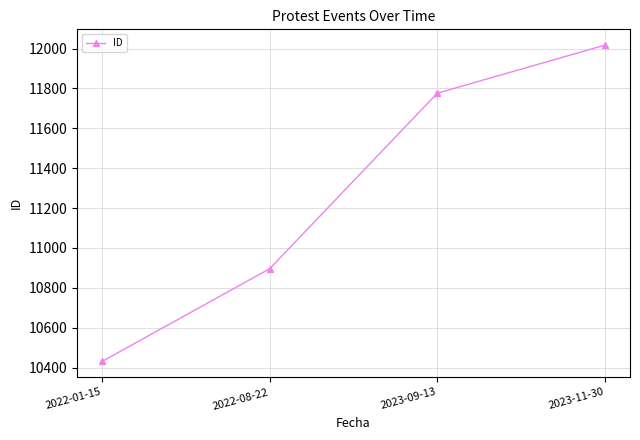

The chart shows a value of 6325 at 2023-11-30. True or false?

False